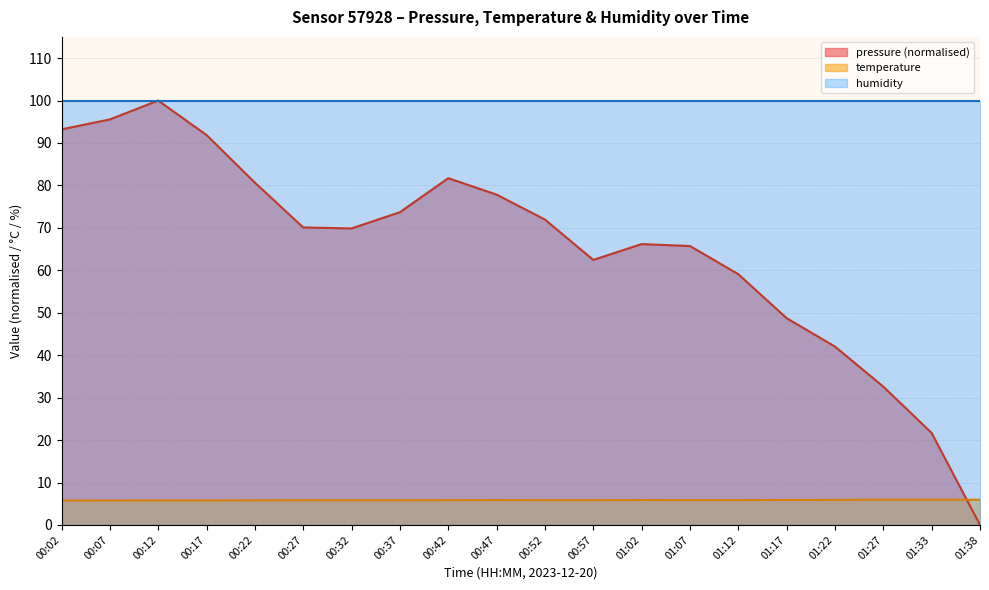

What position from the left is 01:02?

13